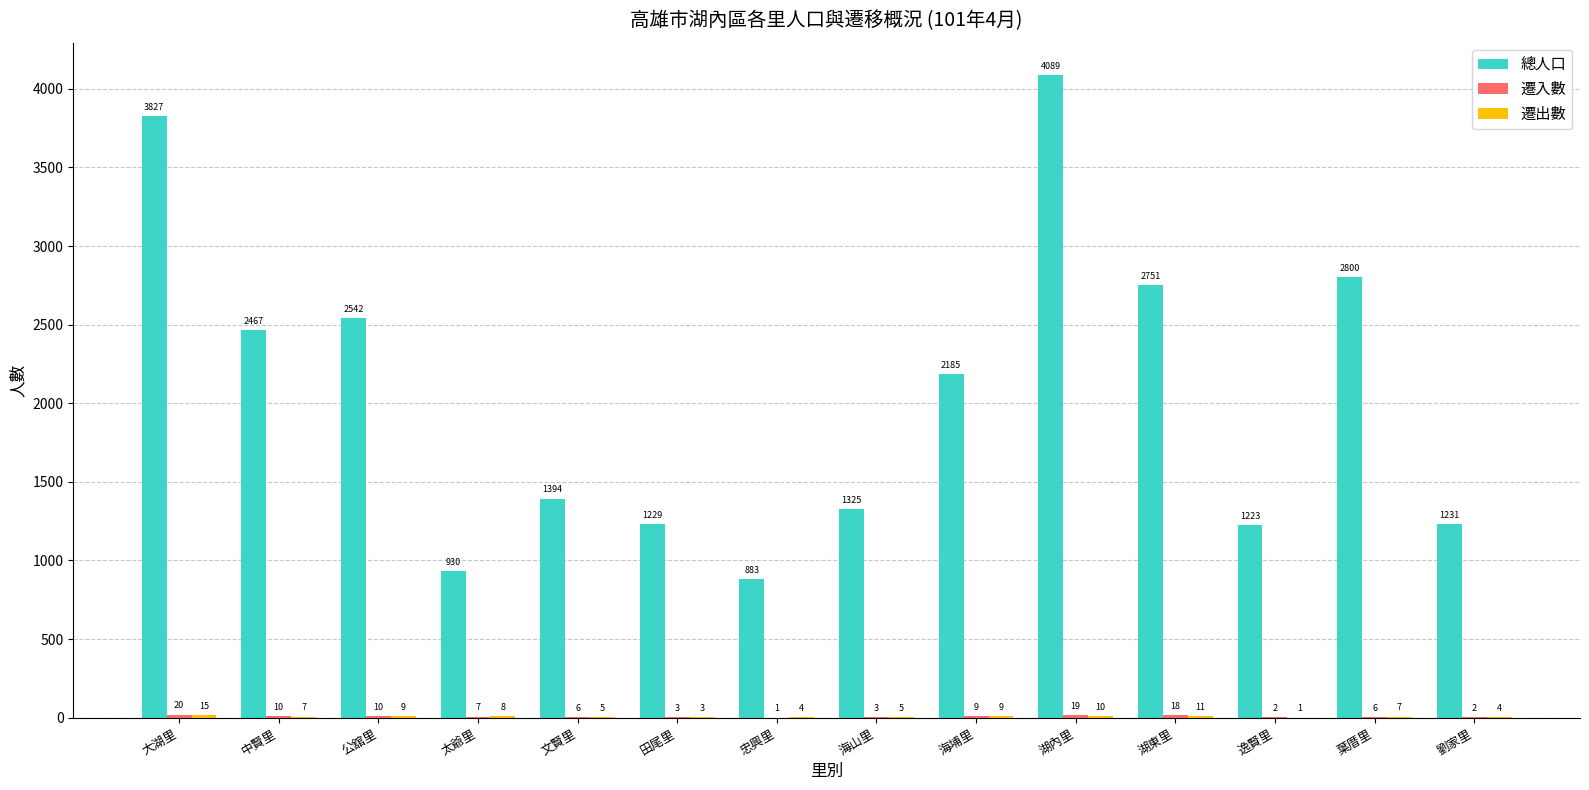

What is the sum of the 總人口 values at 劉家里 and 海埔里?

3416